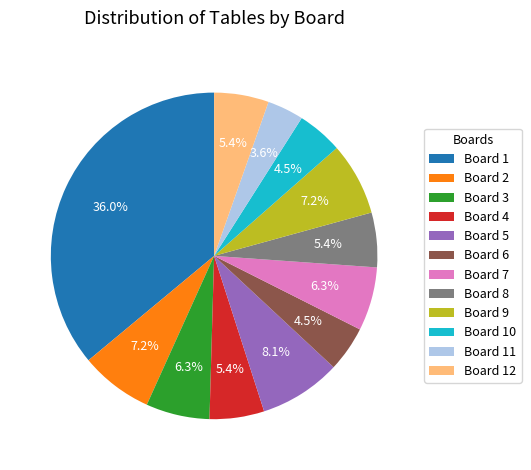

Does any single category account for the majority?

No